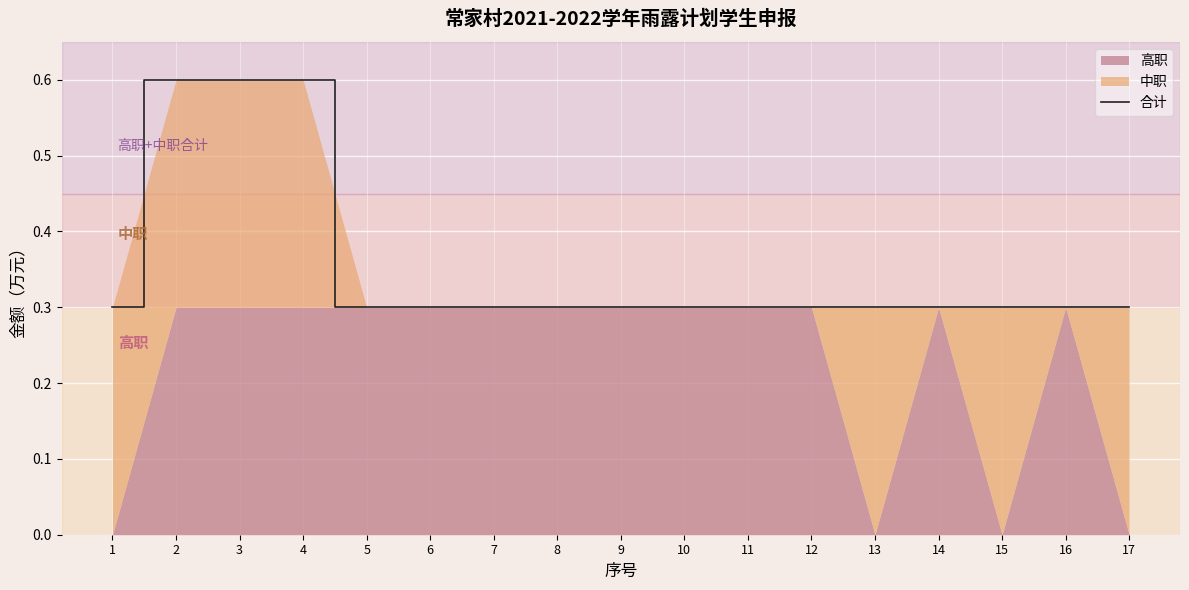

True or false: the data shows 0.3 at 5.

True